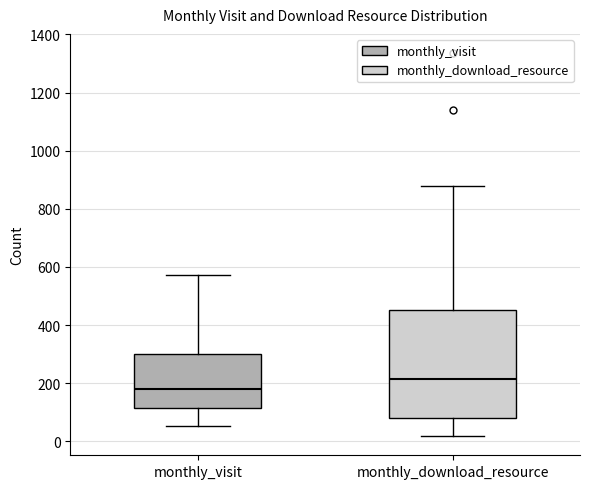

Which box is the tallest, from its lower edge to its upper edge?

monthly_download_resource